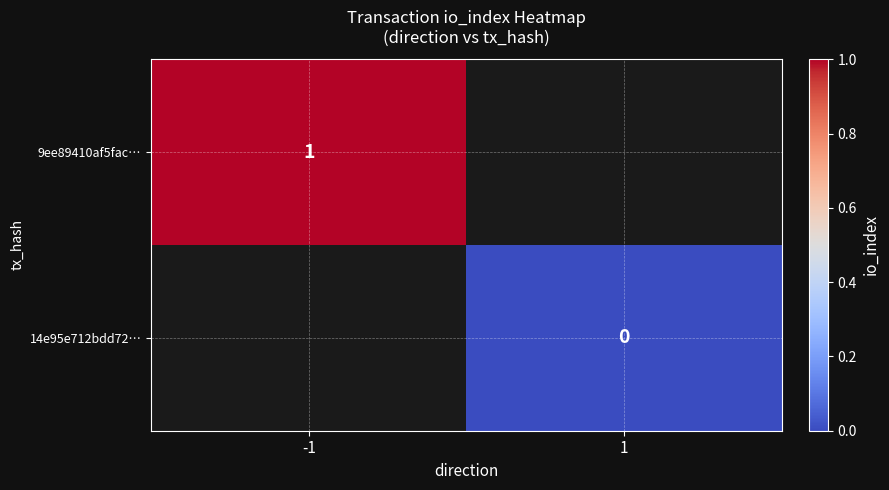

Is it true that 9ee89410af5fac… equals 0 at -1?

False